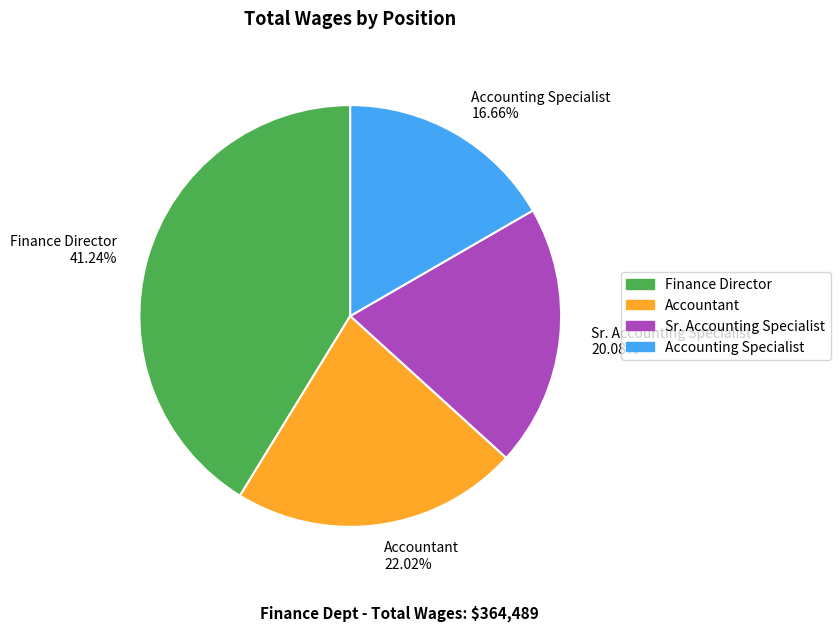

Is it true that Finance Director is 54% of the pie?

False